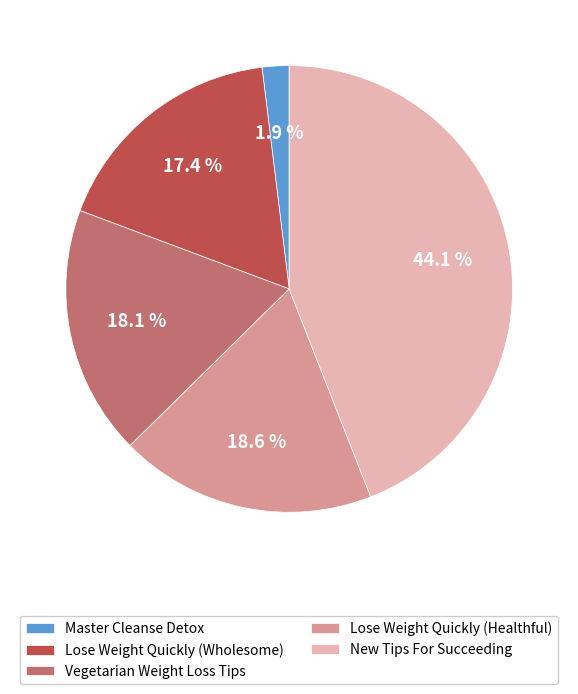

To the nearest percent, what portion does Lose Weight Quickly (Healthful) represent?

19%